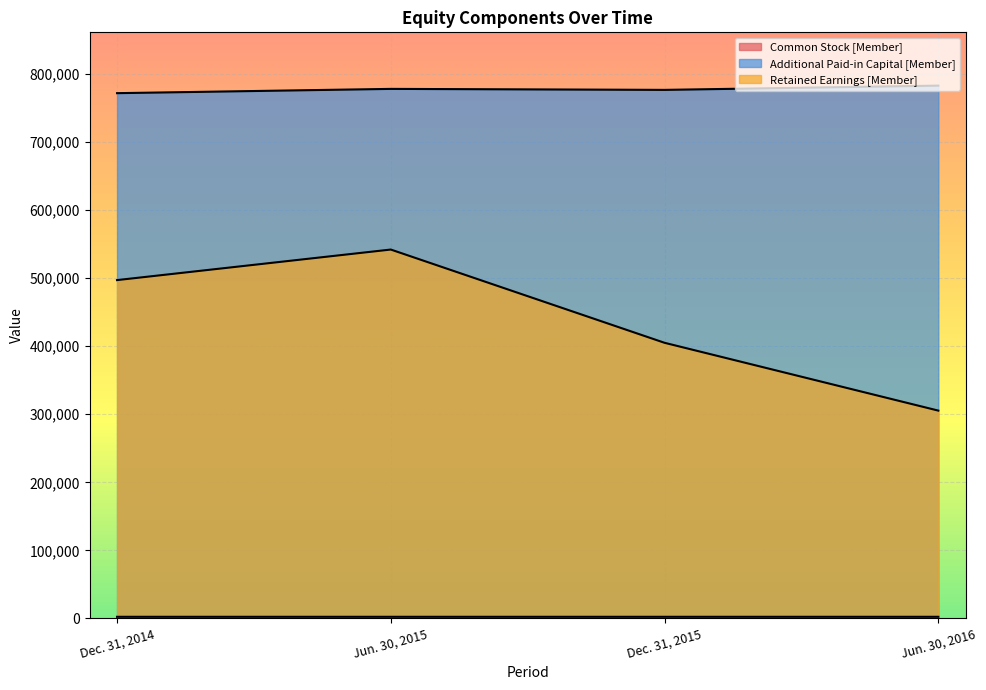

Rank the series at Dec. 31, 2015 from lowest to highest value.

Common Stock [Member], Retained Earnings [Member], Additional Paid-in Capital [Member]